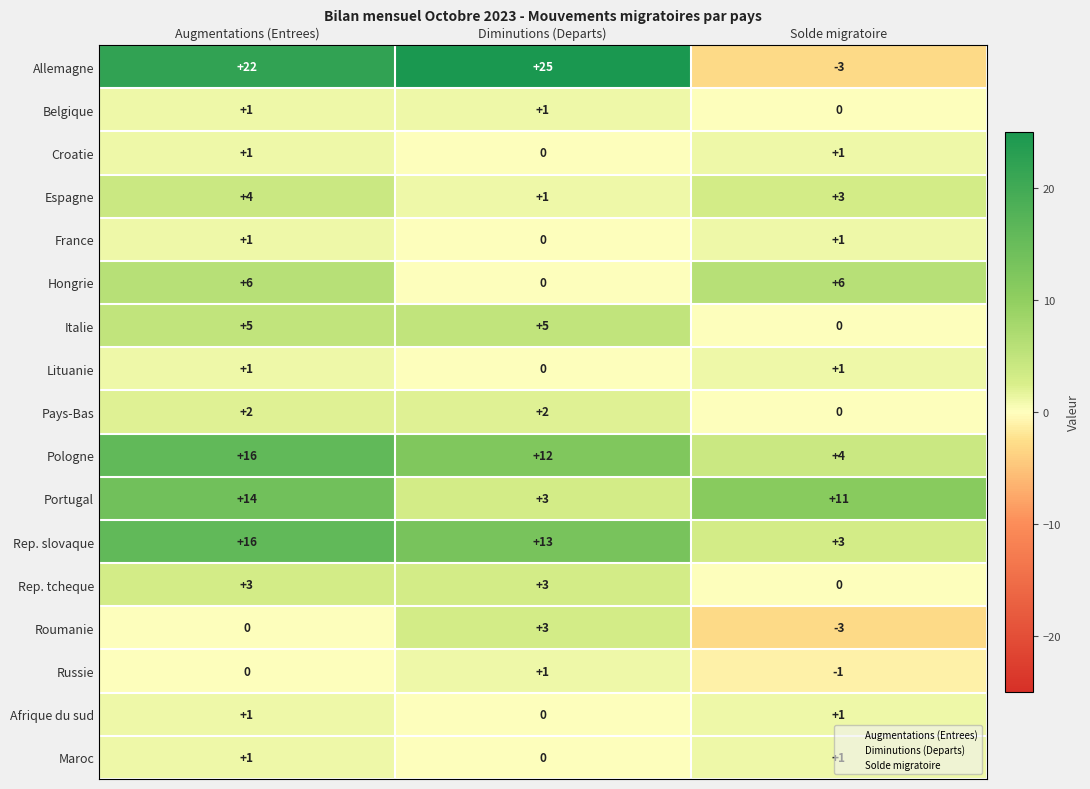

What is the total value across all series at Augmentations (Entrees)?

94